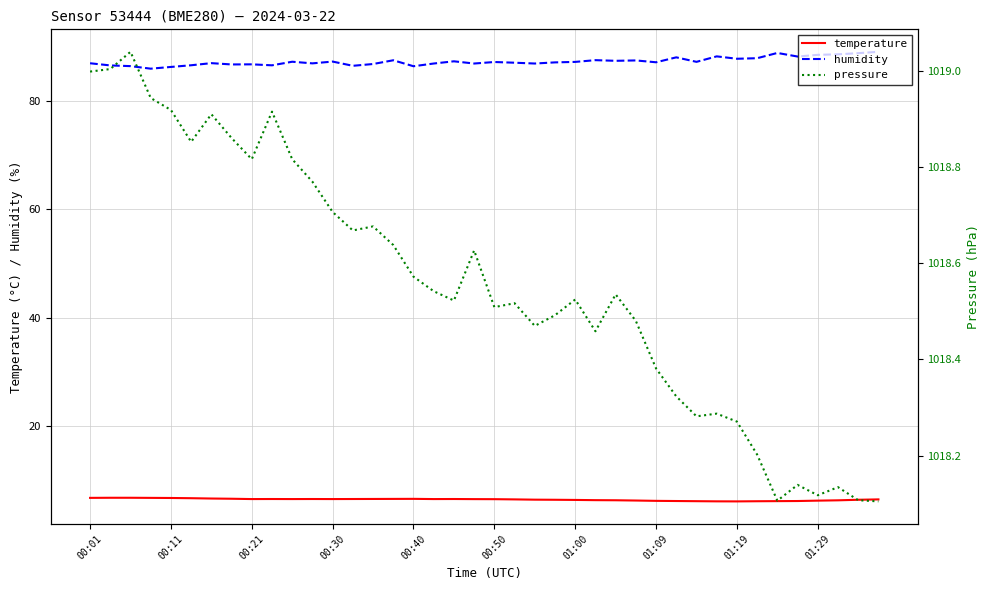

Is it true that humidity equals 44.0 at 00:11?

False